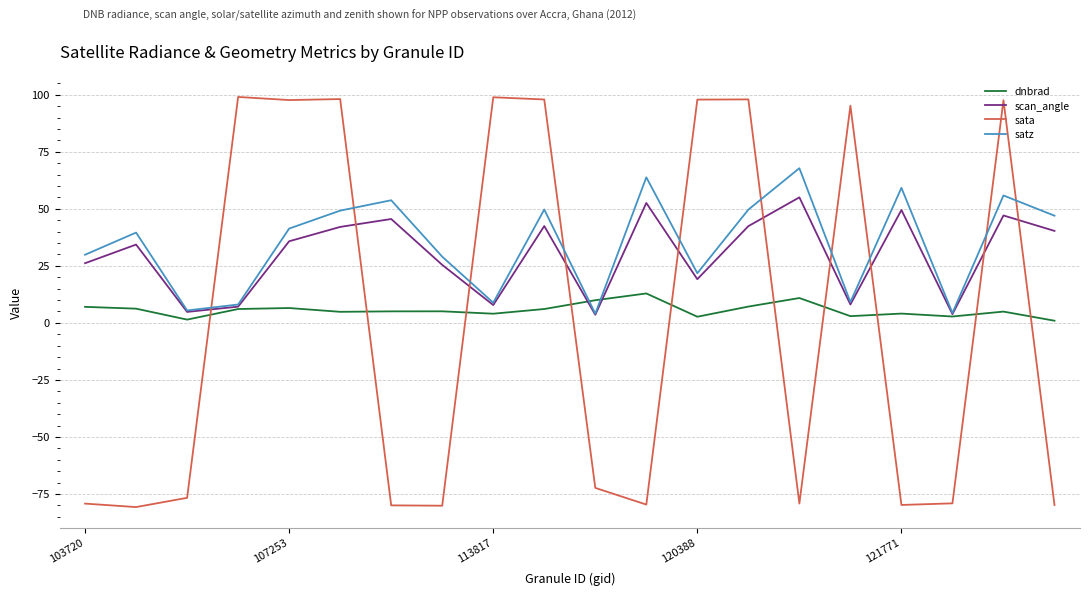

After their last crossing, which series has the higher values: scan_angle or dnbrad?

scan_angle